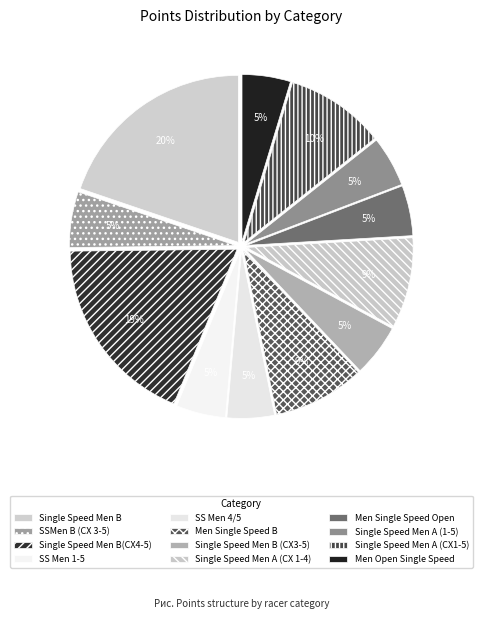

Which category has the smallest portion of the pie?

SS Men 4/5